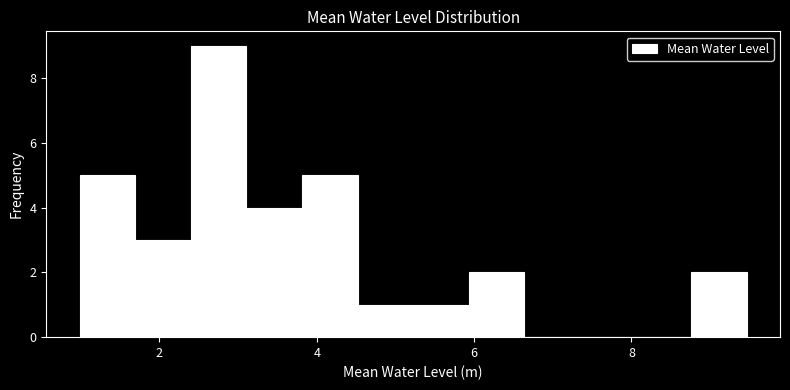

Read against the x-axis, roughly where is the centre of the tallest bar?

2.8